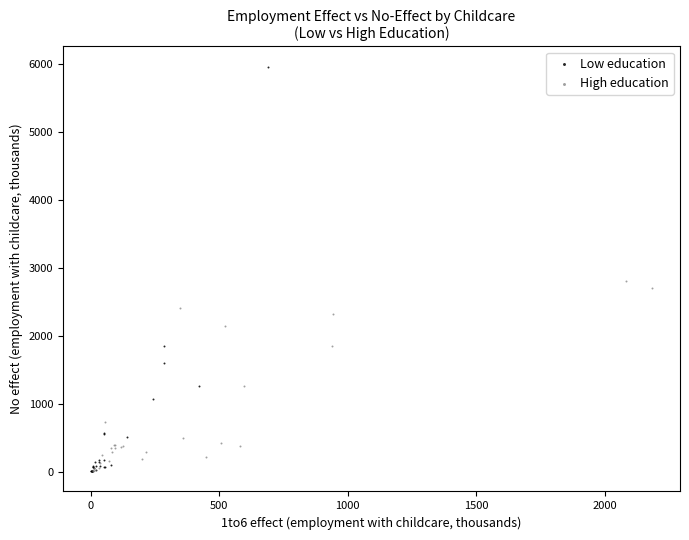

Which series has the largest Y range (max minus min)?

Low education